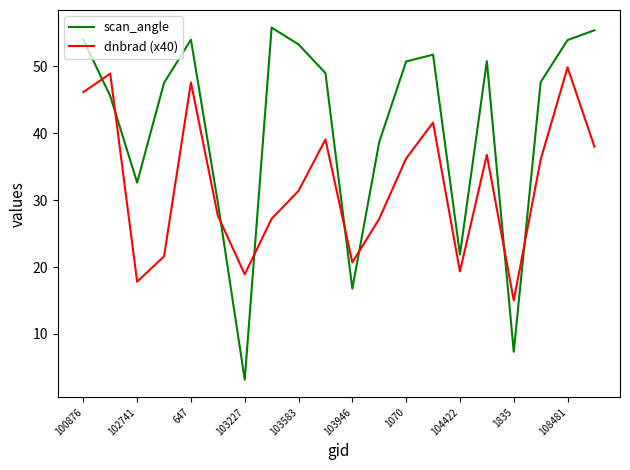

Which series has the largest range (max minus min)?

scan_angle